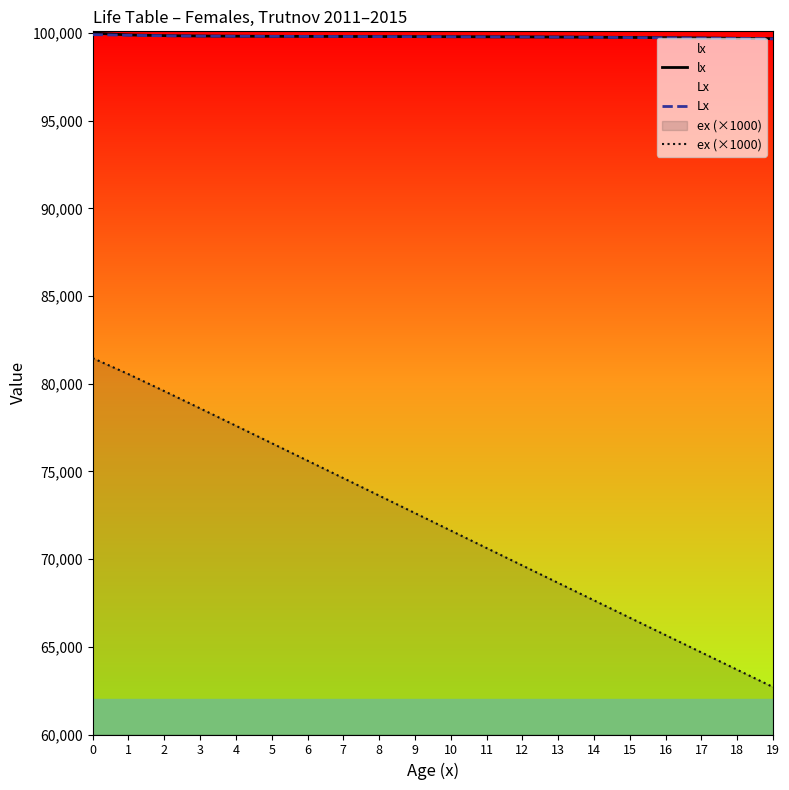

Reading right to left, list all the values displayed in this chart.

lx: 19=99682.4	18=99702.5	17=99721.4	16=99738.2	15=99752.6	14=99764.5	13=99774.3	12=99782.2	11=99788.7	10=99794.1	9=99798.7	8=99802.8	7=99806.8	6=99811.0	5=99816.1	4=99823.2	3=99834.5	2=99854.9	1=99895.9	0=100000.0
Lx: 19=99672.1	18=99692.4	17=99711.9	16=99729.8	15=99745.4	14=99758.5	13=99769.4	12=99778.2	11=99785.4	10=99791.4	9=99796.4	8=99800.8	7=99804.8	6=99808.9	5=99813.6	4=99819.6	3=99828.8	2=99844.7	1=99875.4	0=99911.5
ex (×1000): 19=62703.9	18=63691.1	17=64679.0	16=65668.0	15=66658.5	14=67650.4	13=68643.8	12=69638.3	11=70633.7	10=71629.9	9=72626.5	8=73623.5	7=74620.5	6=75617.4	5=76613.5	4=77608.0	3=78599.2	2=79583.0	1=80550.1	0=81465.4